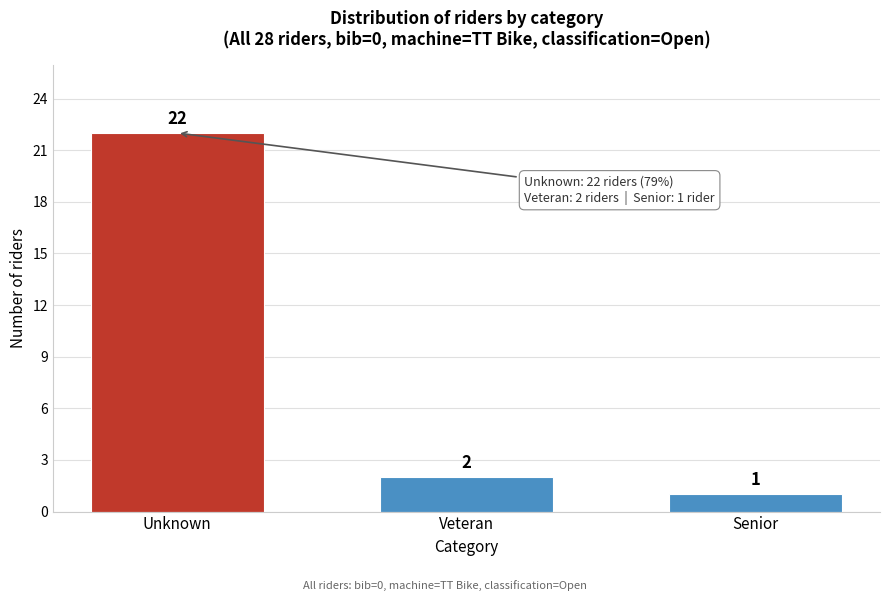

Reading left to right, list all the values displayed in this chart.

Unknown=22	Veteran=2	Senior=1